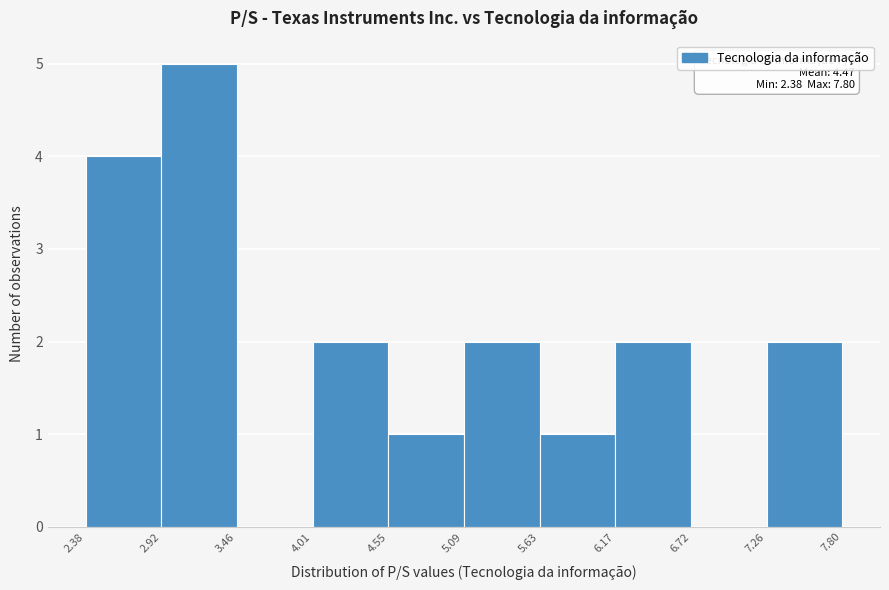

Over which range of the x-axis is the bar tallest?

2.92 to 3.46